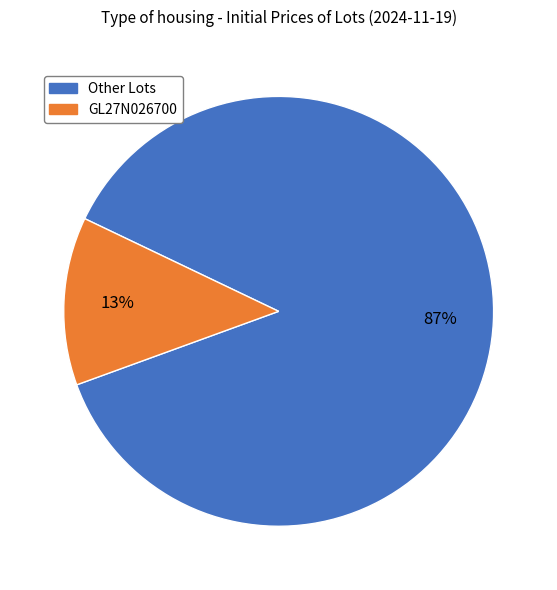

Count the number of slices in the pie.

2